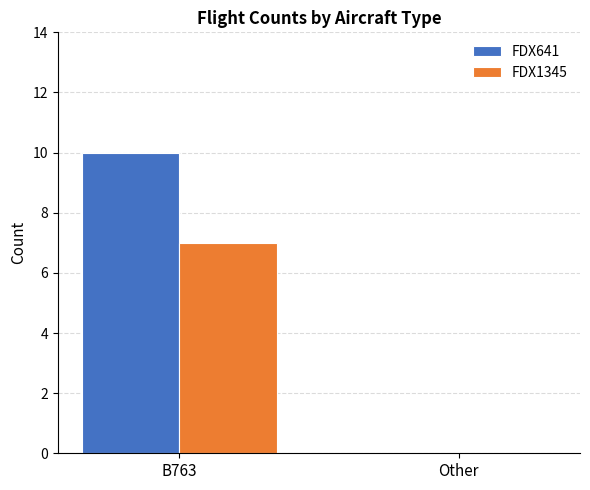

What is the average value of the FDX1345 series?

4